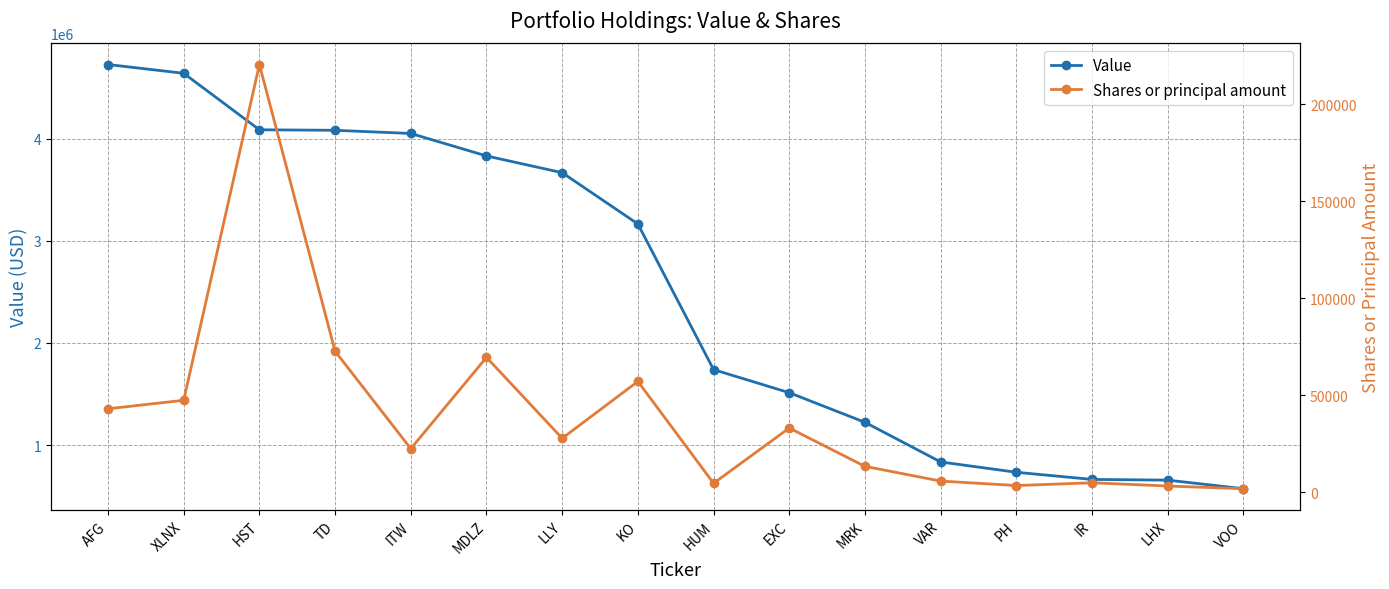

What is the approximate value of Shares or principal amount at MRK, to the nearest 50?

13450